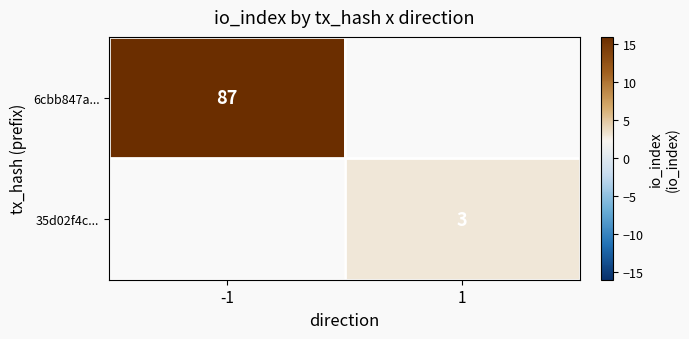

What is the smallest value displayed?

3.0